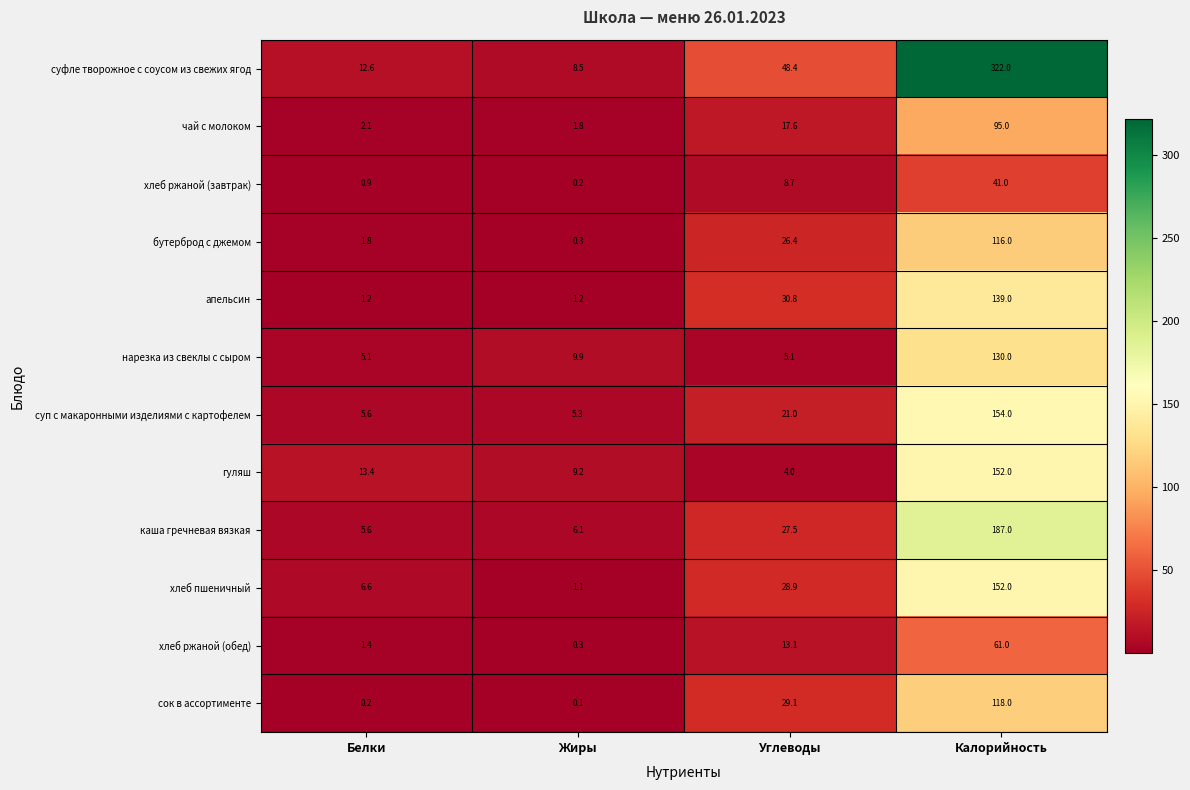

True or false: бутерброд с джемом has a value of 116.0 at Калорийность.

True